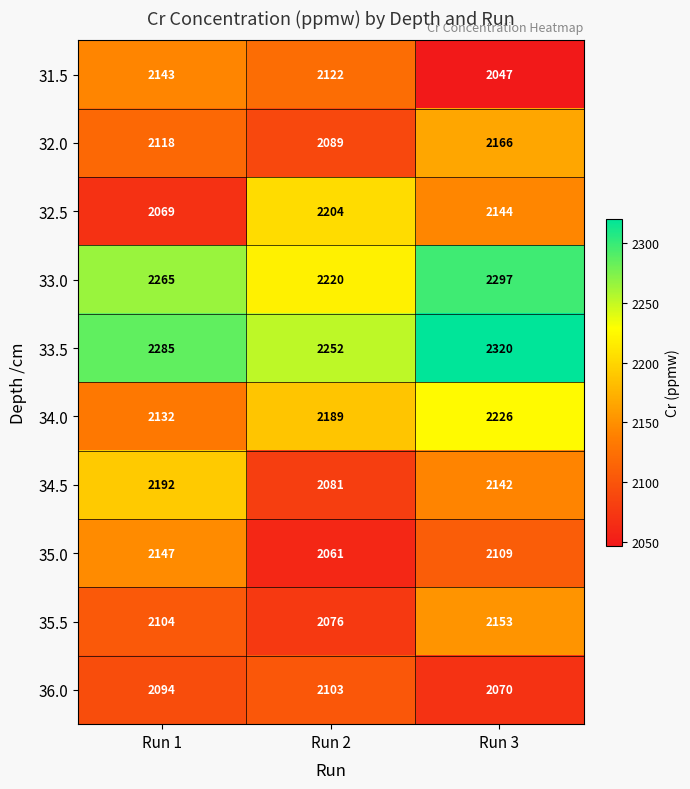

The value of 32.5 at Run 2 is 3667. True or false?

False